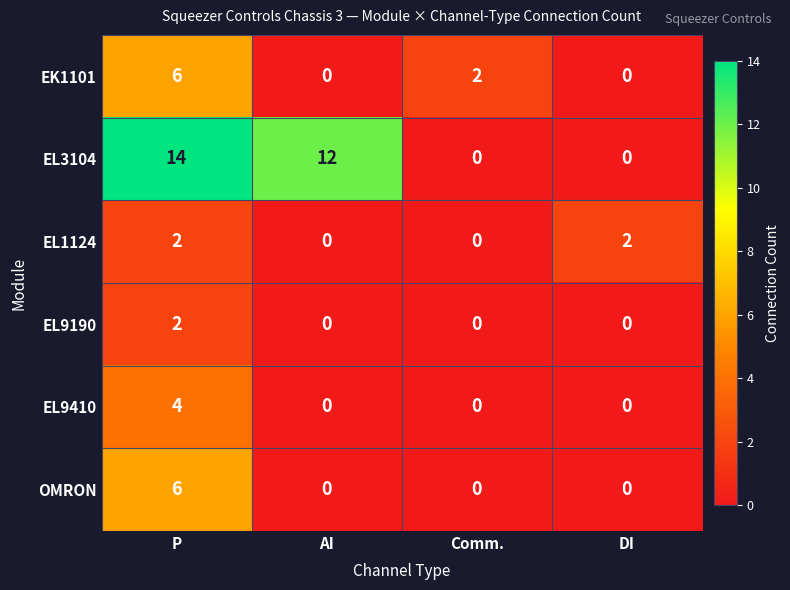

Which label corresponds to the largest value in the chart?

P